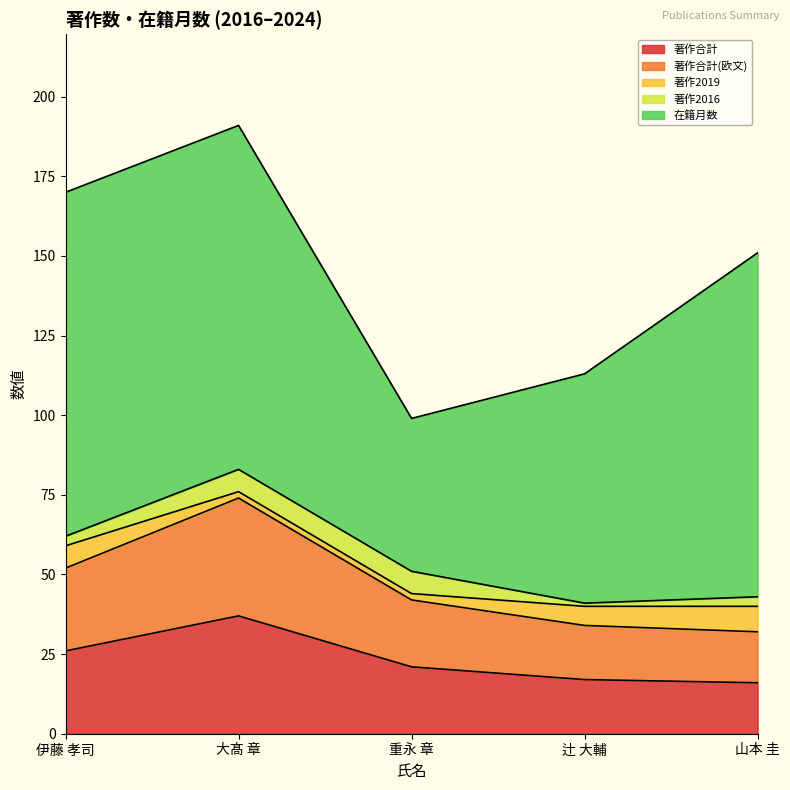

Rank the series by their maximum value, from highest to lowest.

在籍月数, 著作合計, 著作合計(欧文), 著作2019, 著作2016